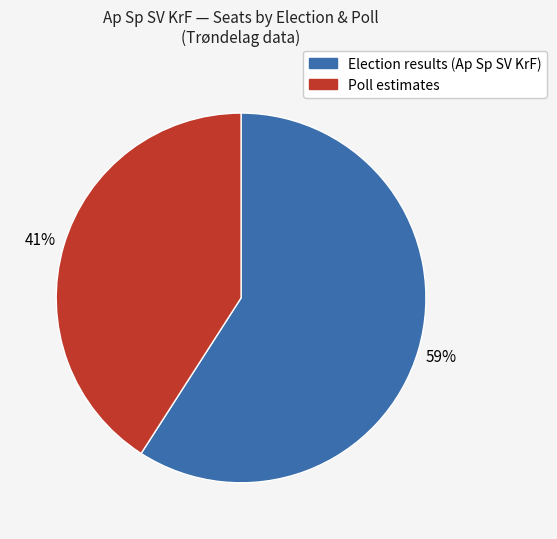

True or false: Poll estimates accounts for 55% of the total.

False